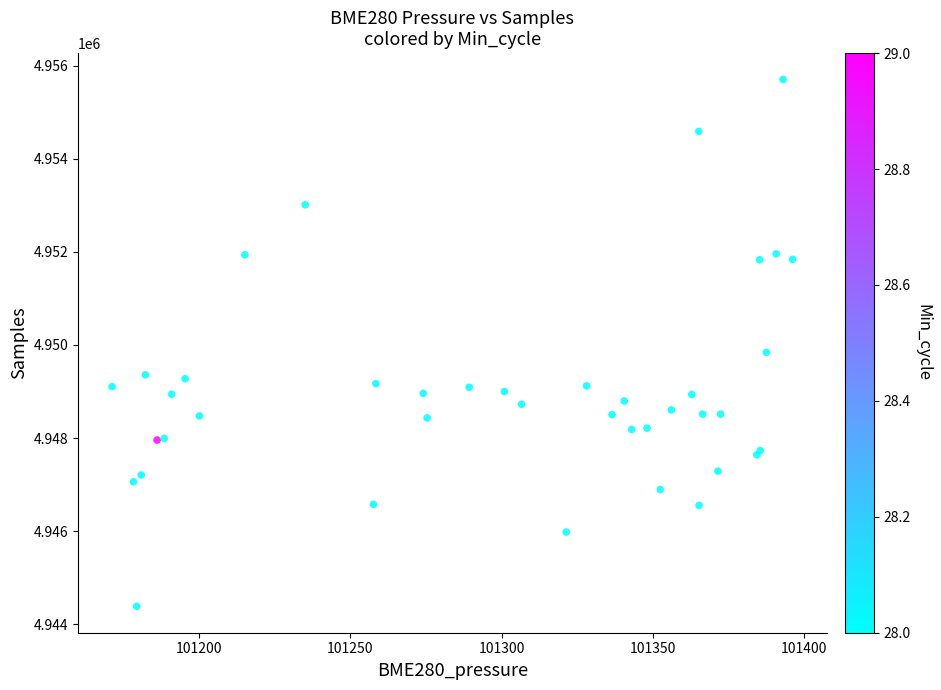

What Y value in the scatter plot is closest to 4950044?

4949842